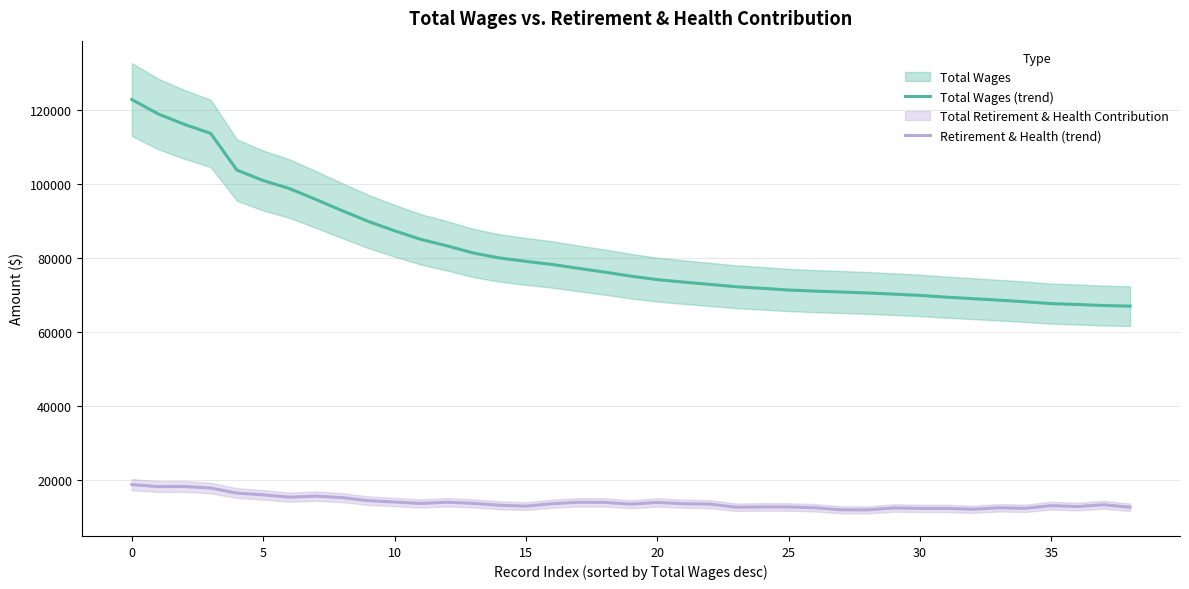

How many interior local valleys does the Retirement & Health (trend) series have?

10